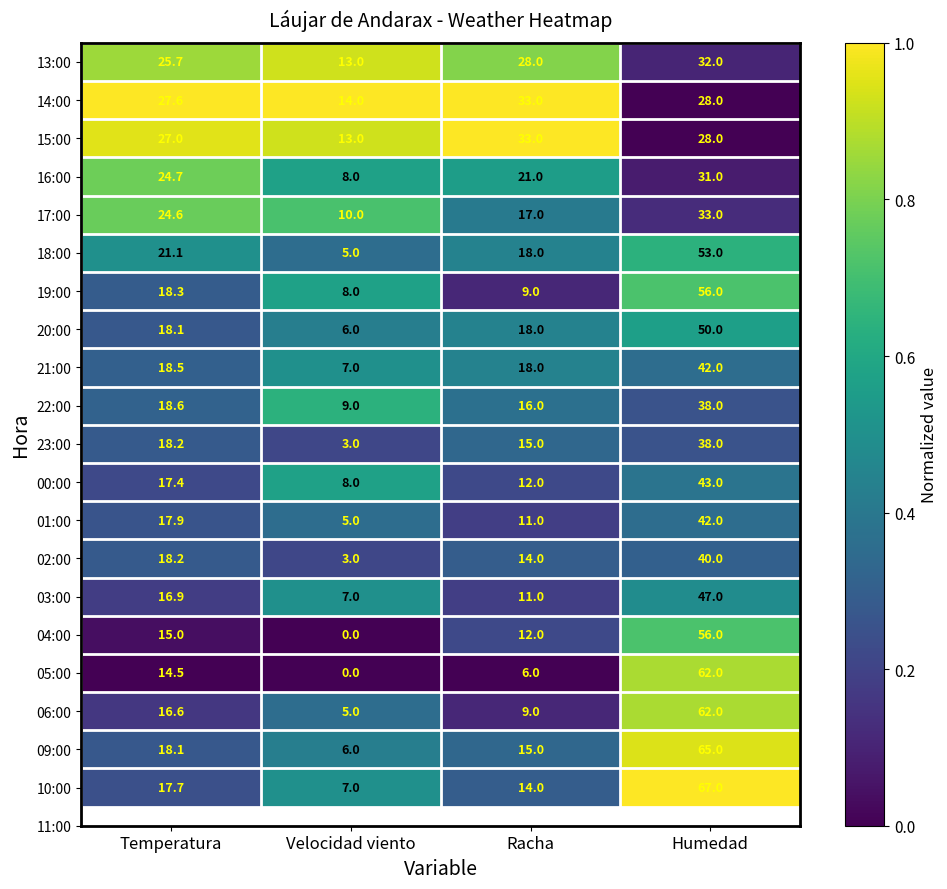

The 19:00 series shows 8.0 at Velocidad viento. True or false?

True